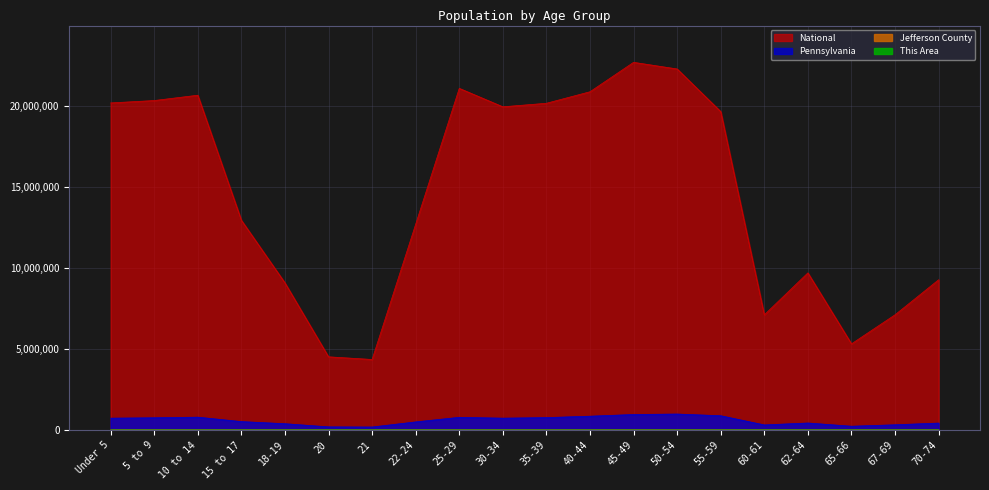

Reading right to left, what are all the values shown in this chart?

This Area: 86	68	53	90	59	161	196	178	132	128	94	95	70	14	13	48	78	115	126	97
Jefferson County: 1938	1271	924	1615	1156	3237	3768	3420	2877	2648	2370	2419	1439	459	473	1307	1775	2734	2655	2593
Pennsylvania: 426536	321379	231623	430721	312575	879048	984641	955763	851382	764287	729592	781527	498947	183257	191942	387235	517831	791151	753635	729538
National: 9278166	7115361	5319902	9704197	7113727	19664805	22298125	22708591	20890964	20179642	19962099	21101849	12712576	4354294	4519129	9086089	12954254	20677194	20348657	20201362